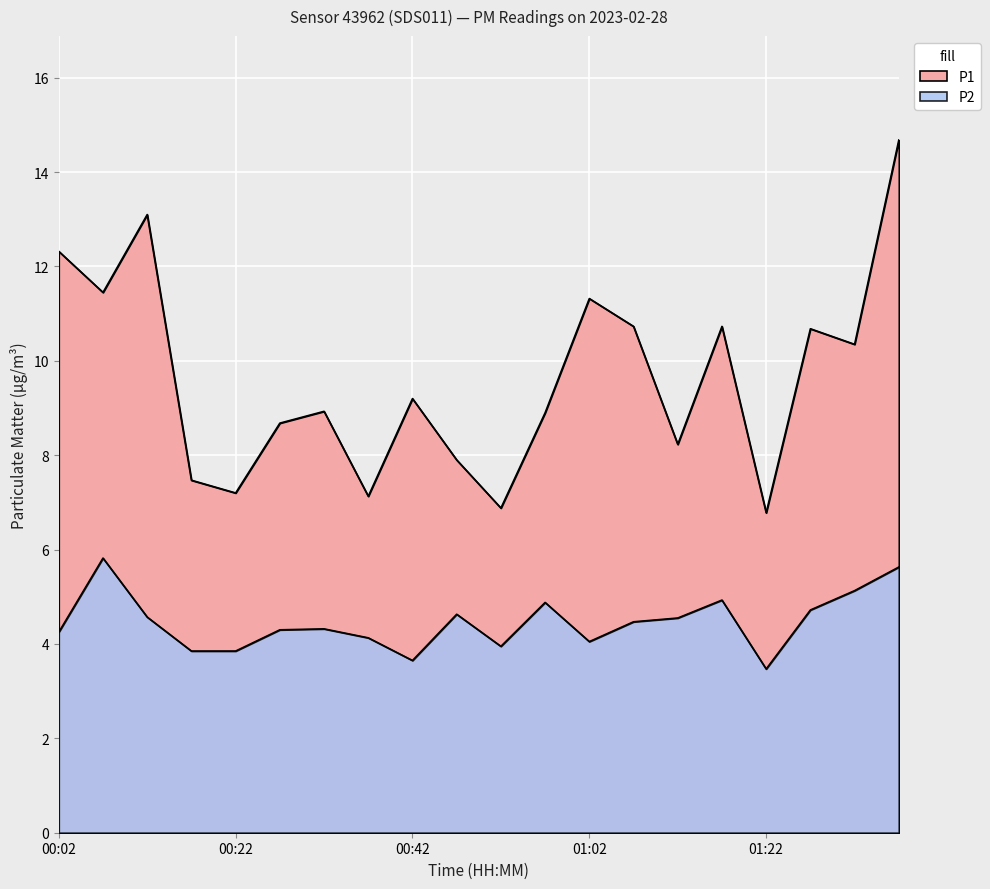

Which series has the largest total across all categories?

P1